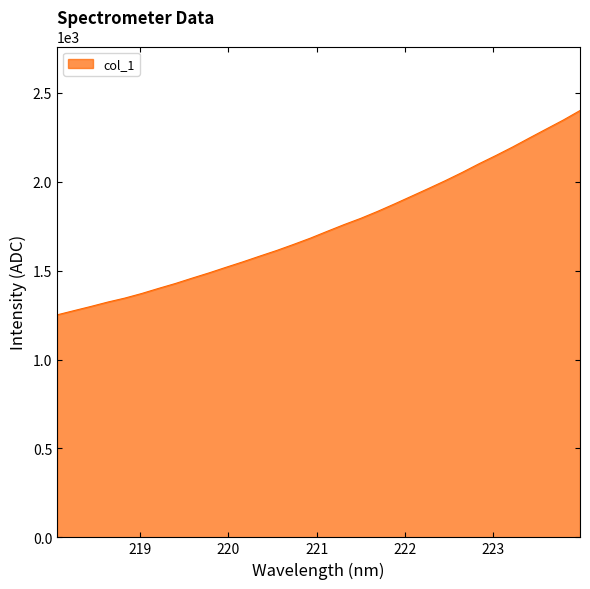

What is the difference between the maximum and minimum values?

1149.4